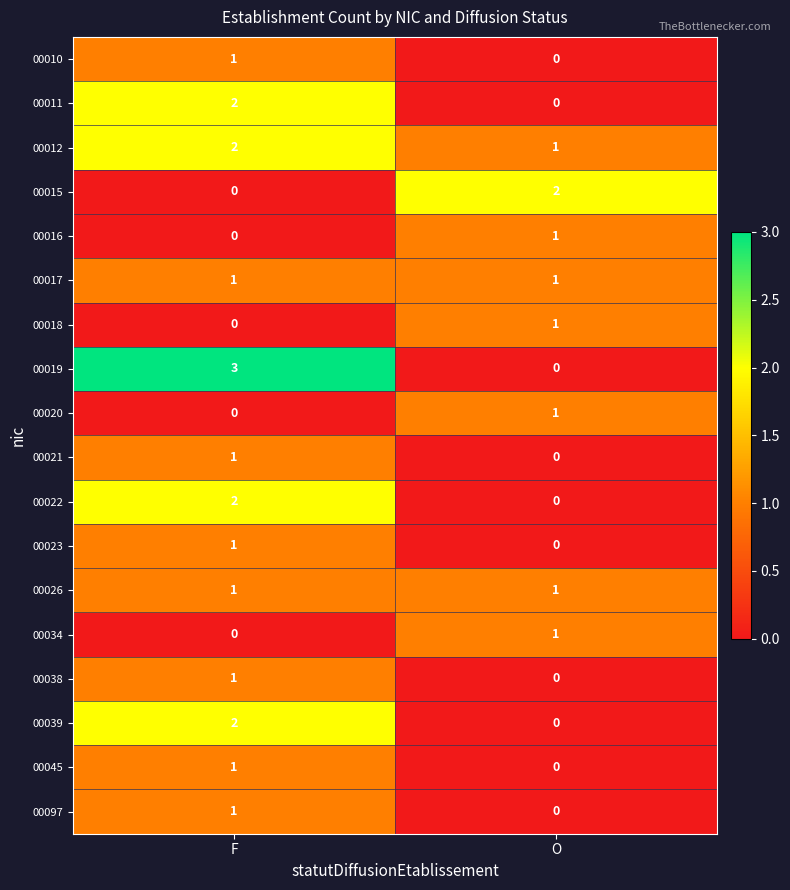

Which series has the largest range (max minus min)?

00019